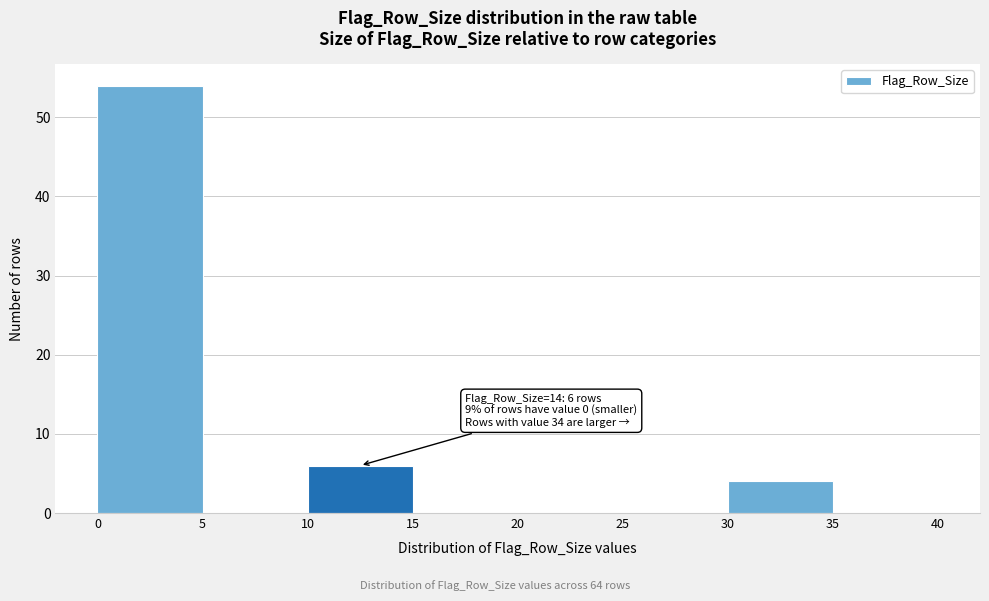

Over which range of the x-axis is the bar tallest?

0 to 5